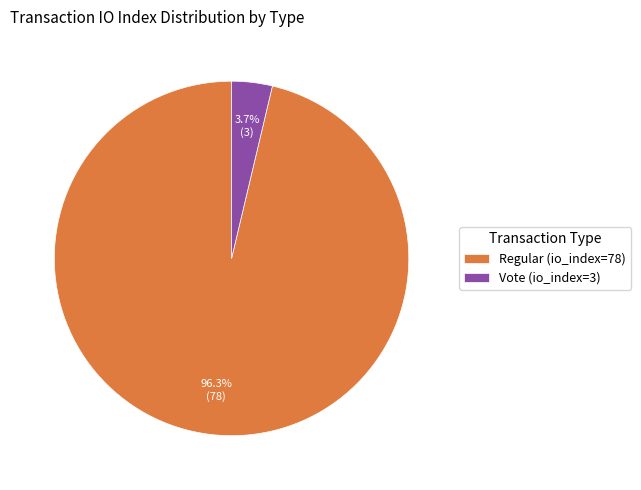

Which category has the biggest portion of the pie?

Regular (io_index=78)